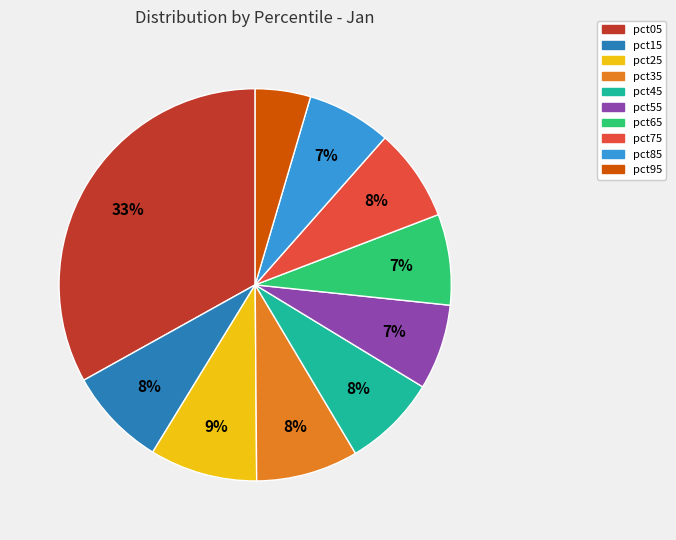

Is the sum of pct05 and pct35 greater than half?

No